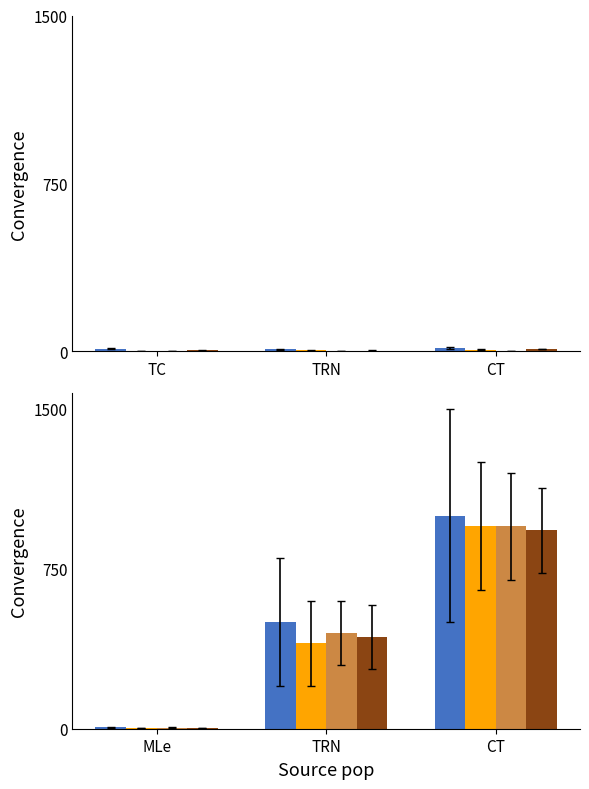

What is the sum of the Pack values at CT and MLe?

954